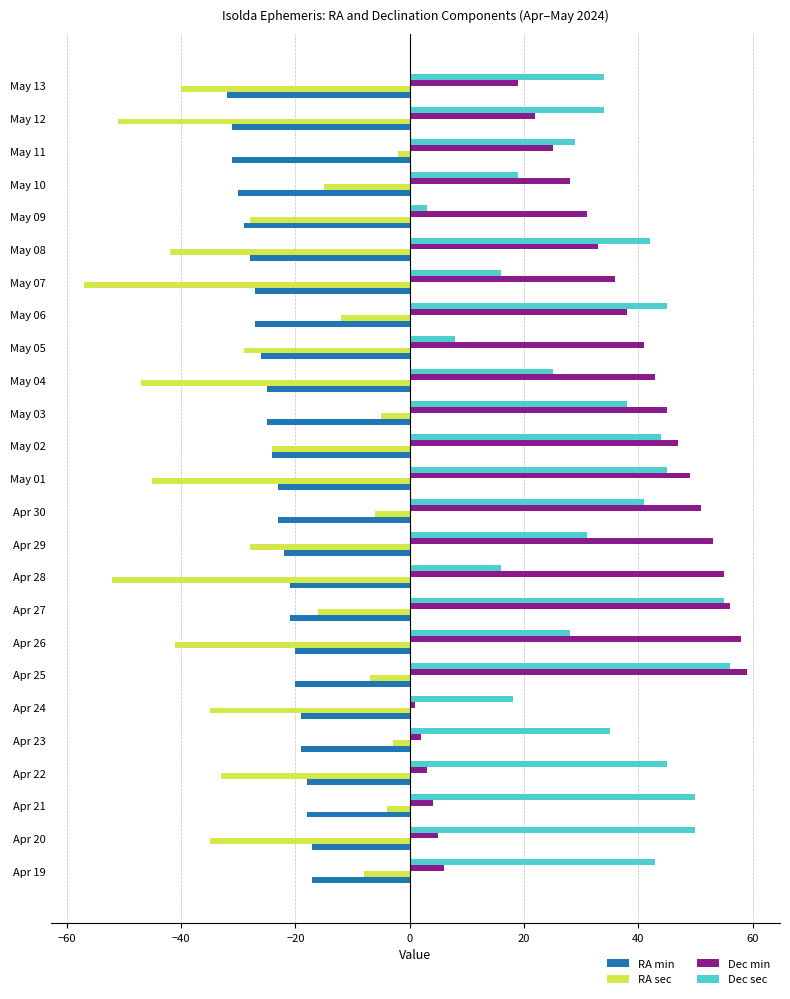

What is the greatest value displayed?

59